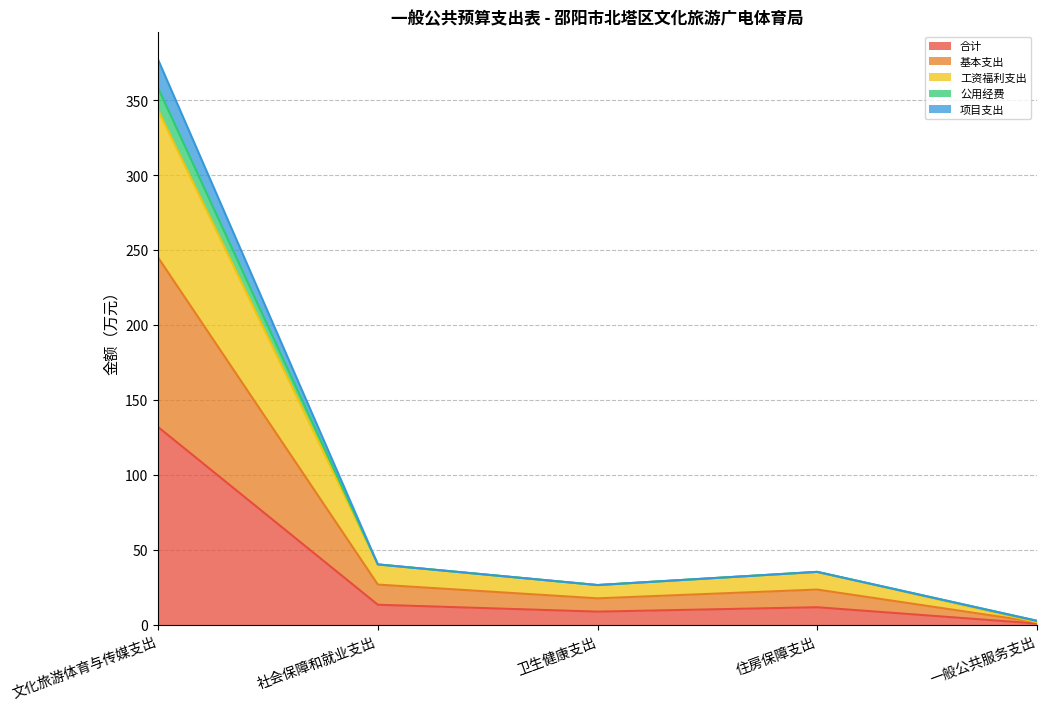

What are all the series names shown in the legend?

合计, 基本支出, 工资福利支出, 公用经费, 项目支出